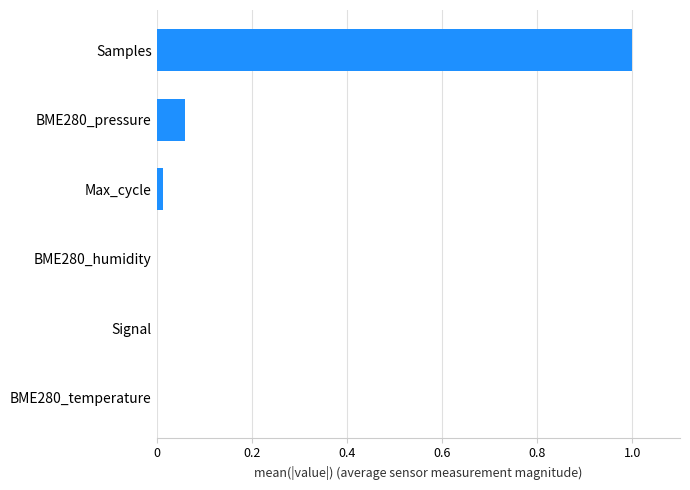

Between Samples and Signal, which is larger?

Samples